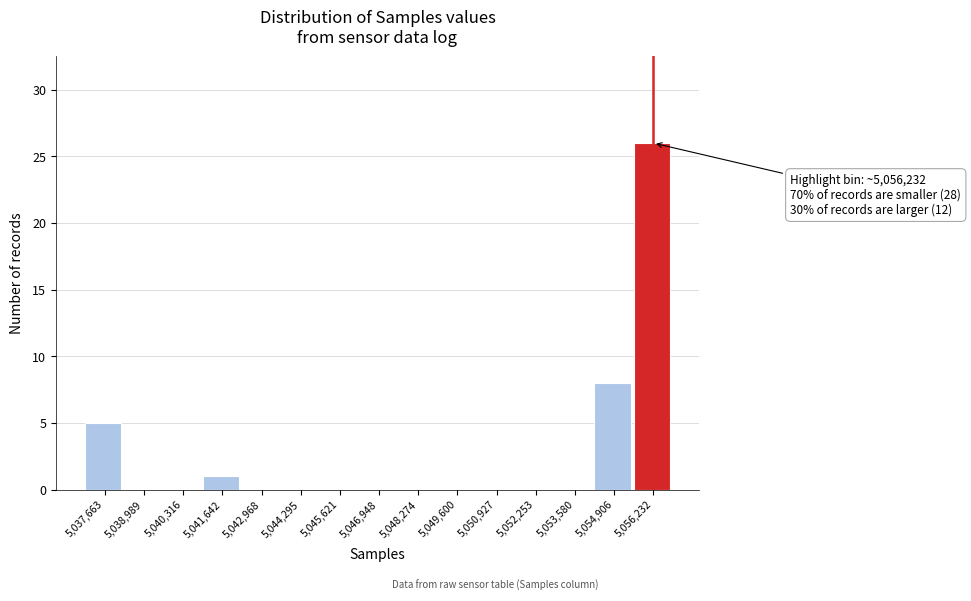

Over which range of the x-axis is the bar tallest?

5055600 to 5056800